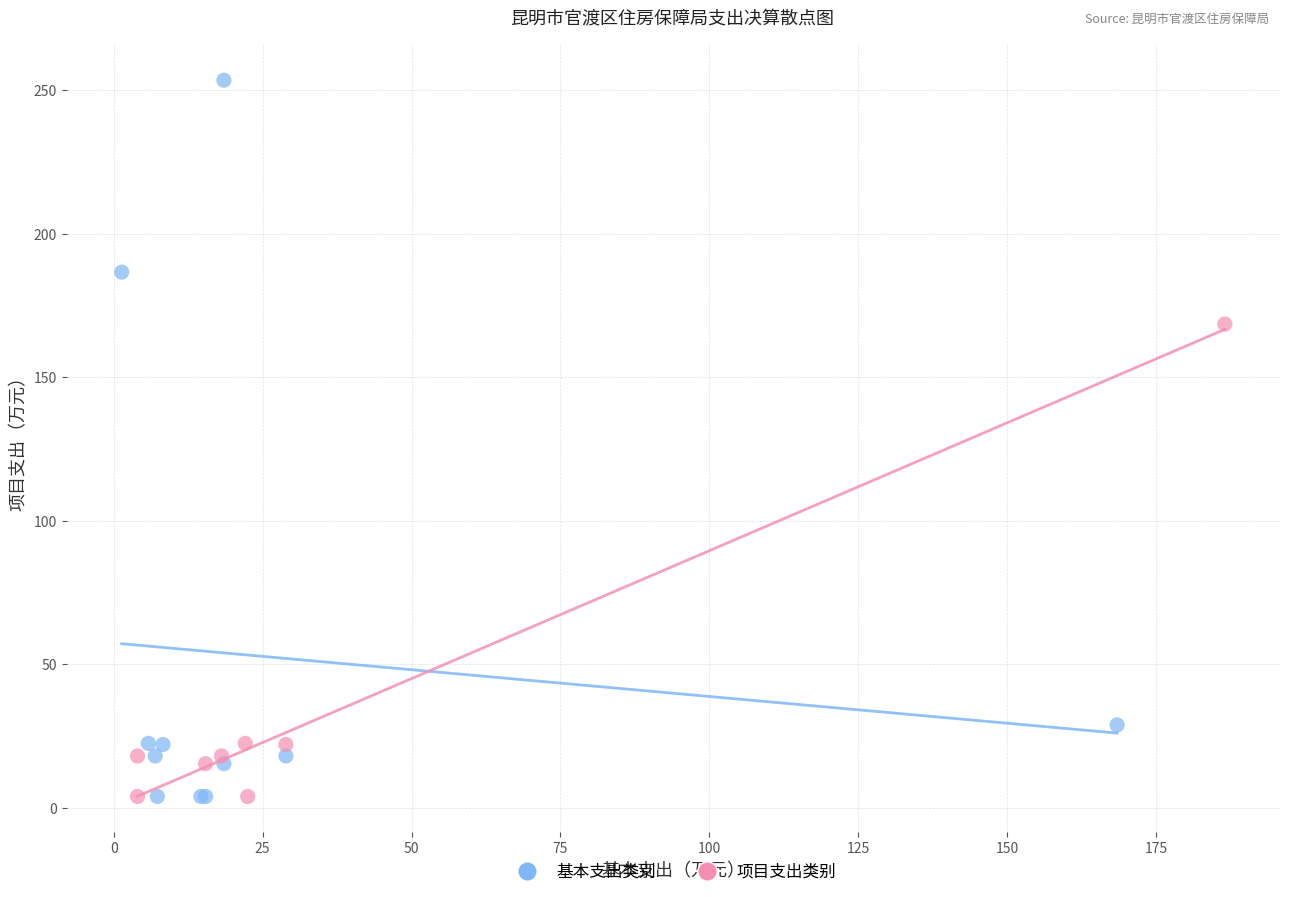

Which series reaches the maximum Y coordinate?

基本支出类别